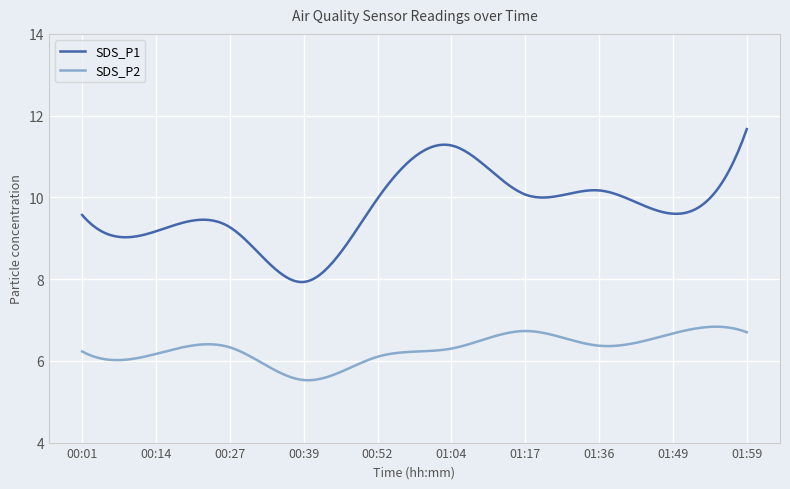

What is the smallest value displayed?

5.5